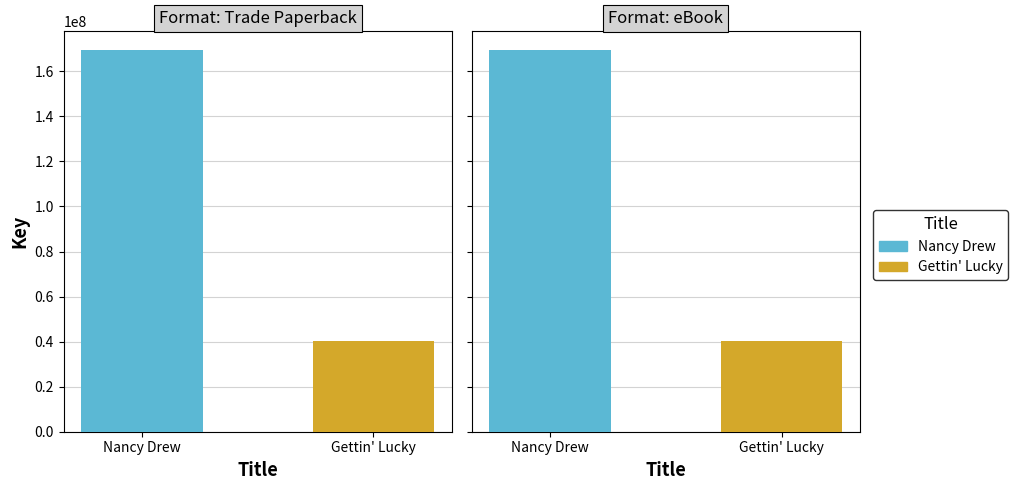

At which label is Trade Paperback closest to 104731692?

Gettin' Lucky